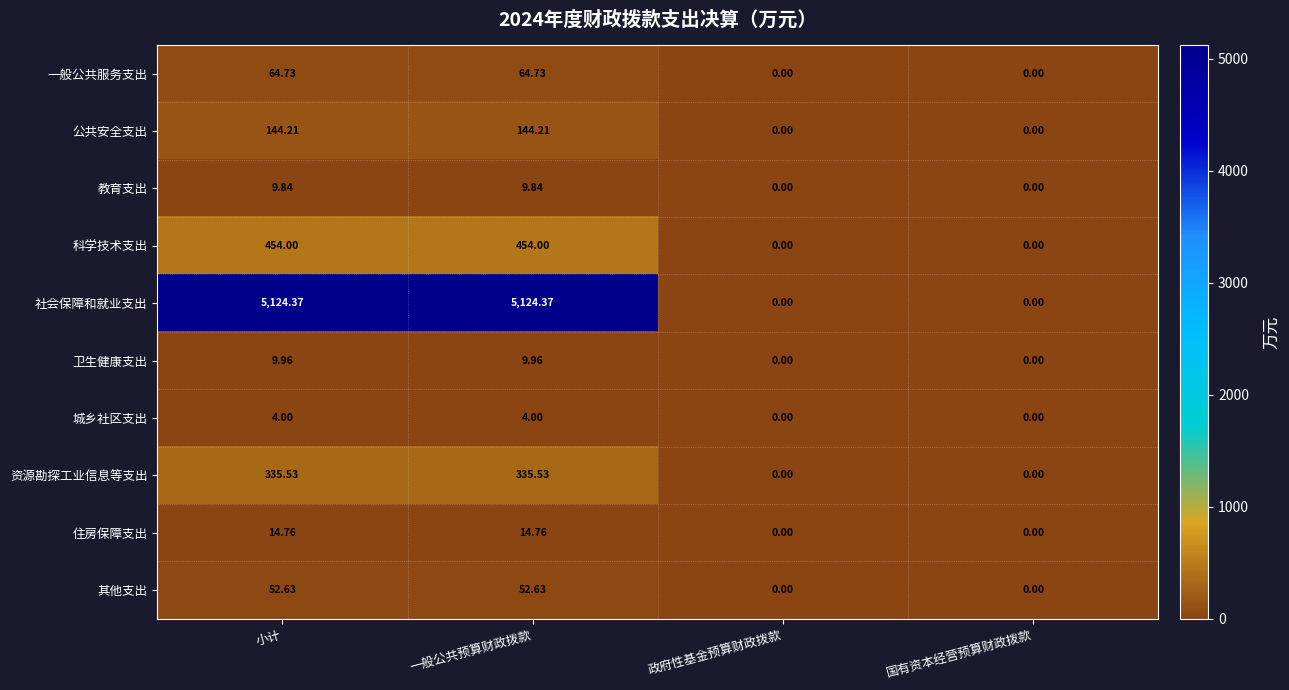

Is the value of 科学技术支出 at 一般公共预算财政拨款 greater than the value of 住房保障支出 at 一般公共预算财政拨款?

Yes